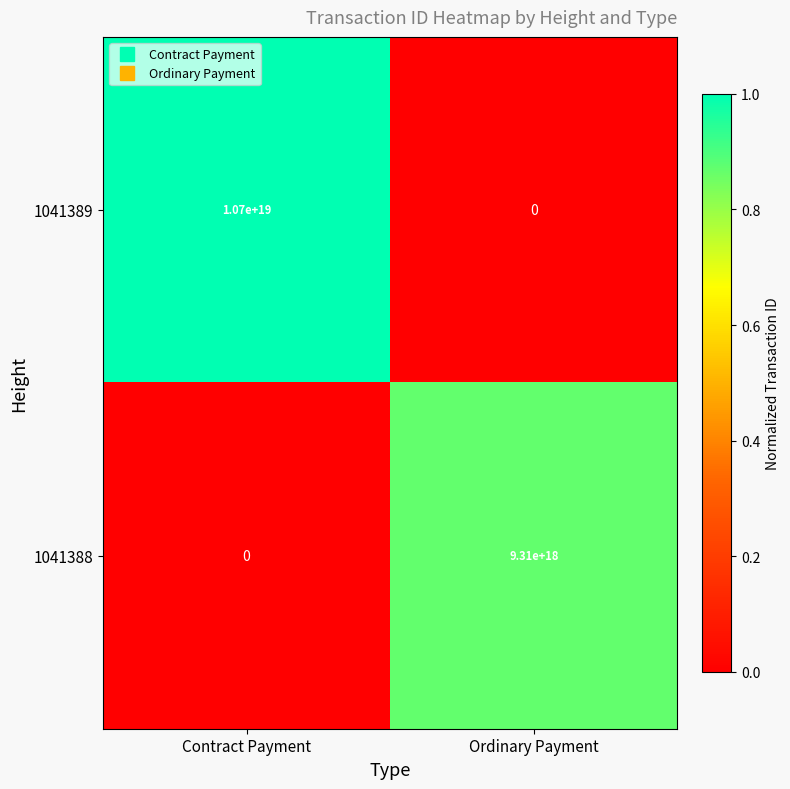

List the labels in order of 1041388 value, smallest first.

Contract Payment, Ordinary Payment